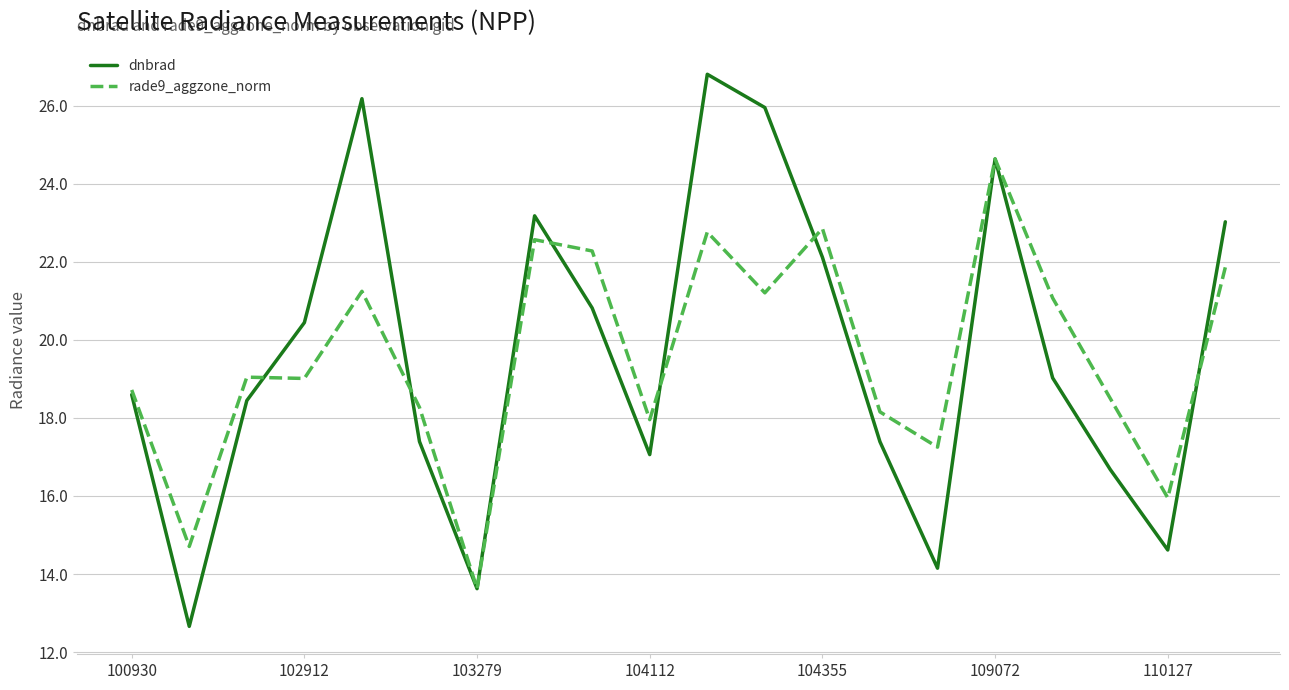

What is the maximum value shown in the chart?

26.8